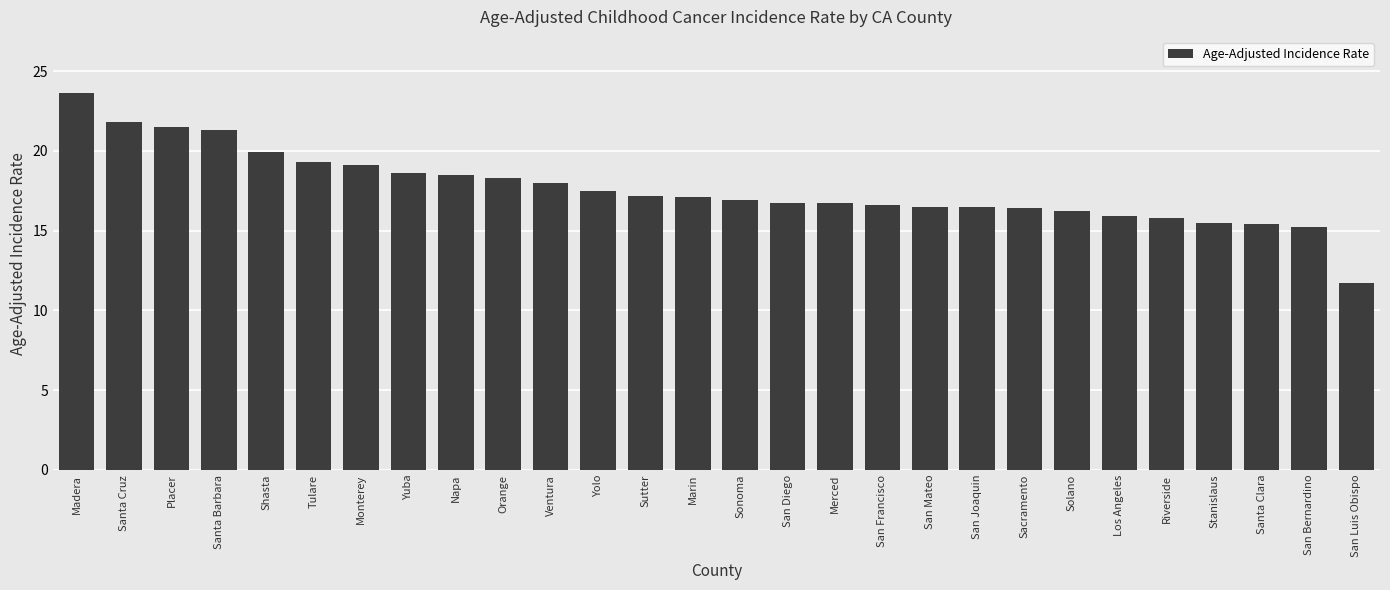

What is the sum of the values at Placer and Monterey?

40.6